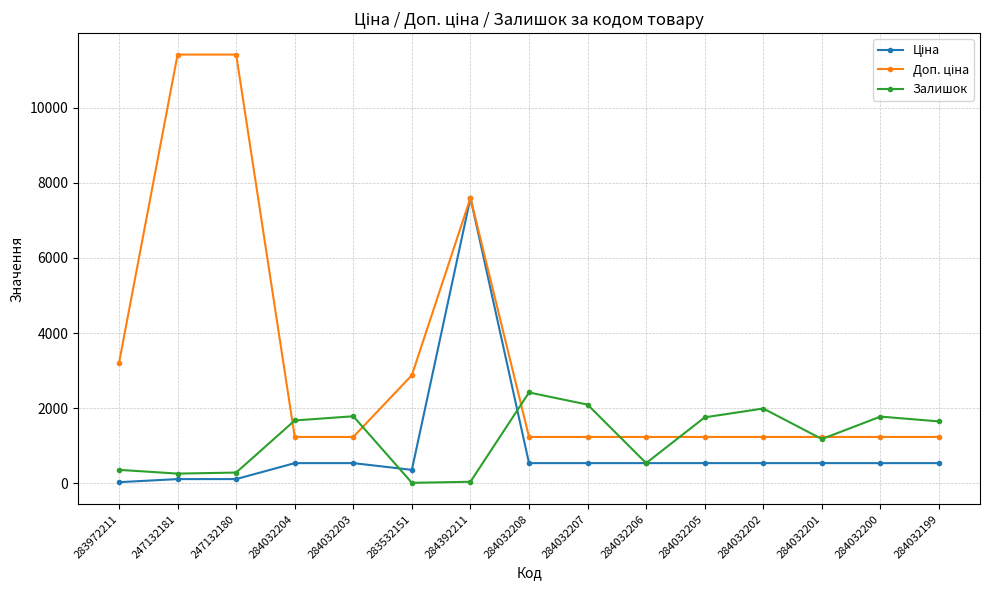

At which category is the sum across all series the highest?

284392211